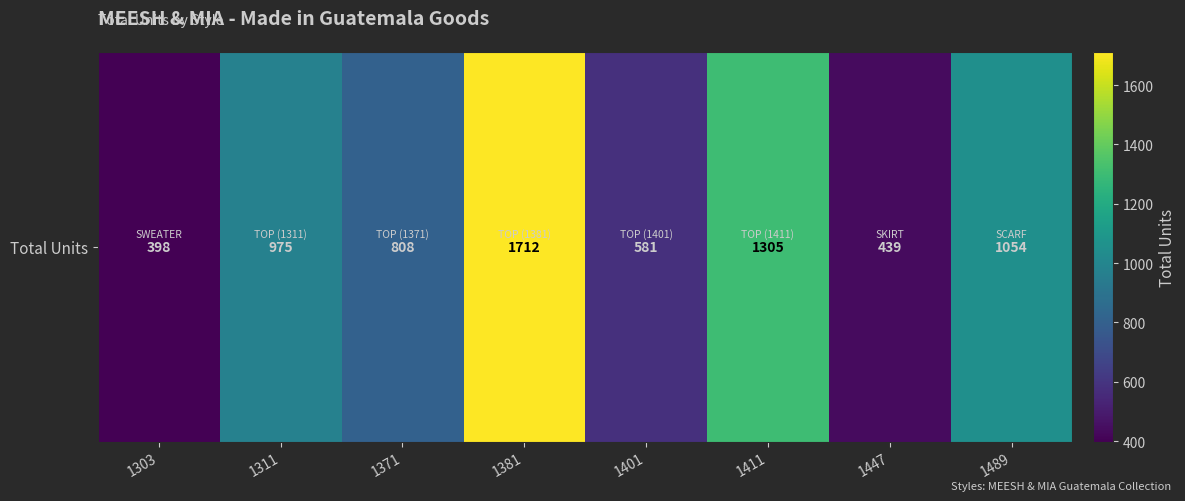

Is it true that the value at 1311 is 975?

True